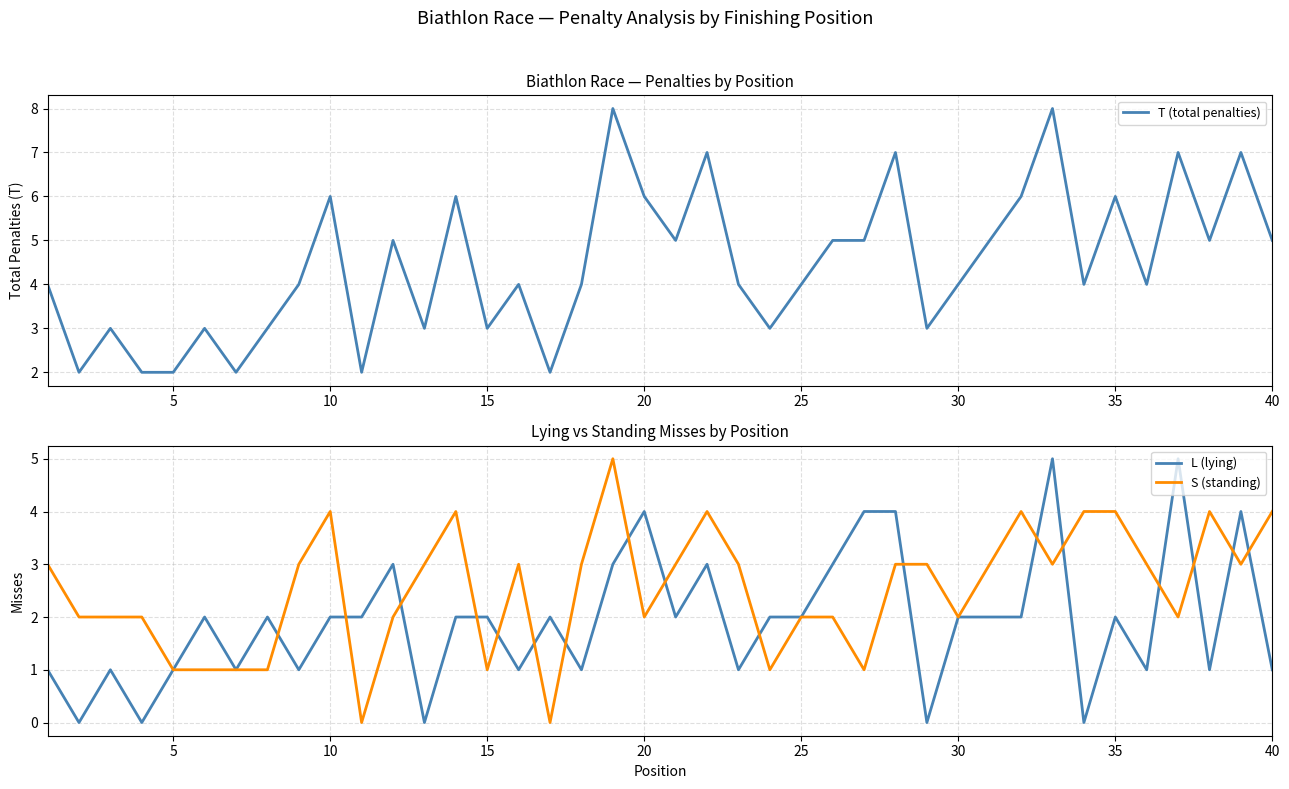

Is this an area chart (filled region under the line)?

No